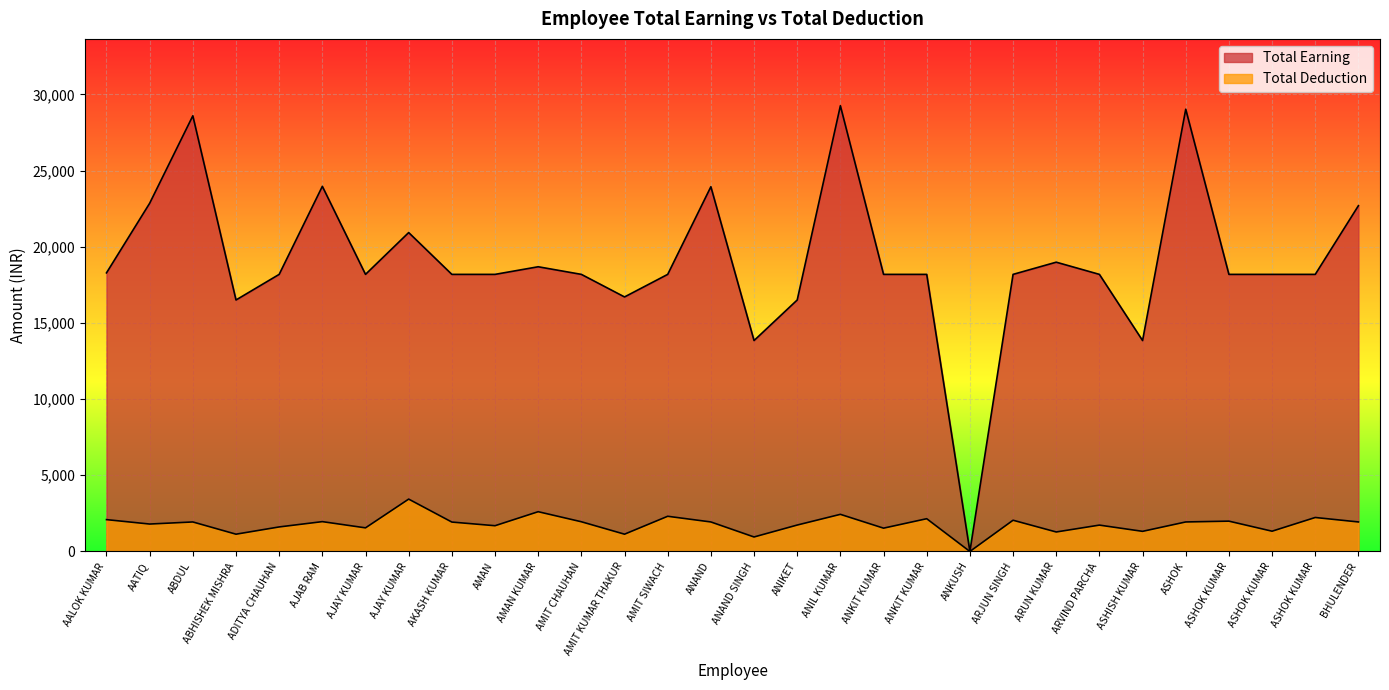

What is the label of the 30th point from the left?

BHULENDER